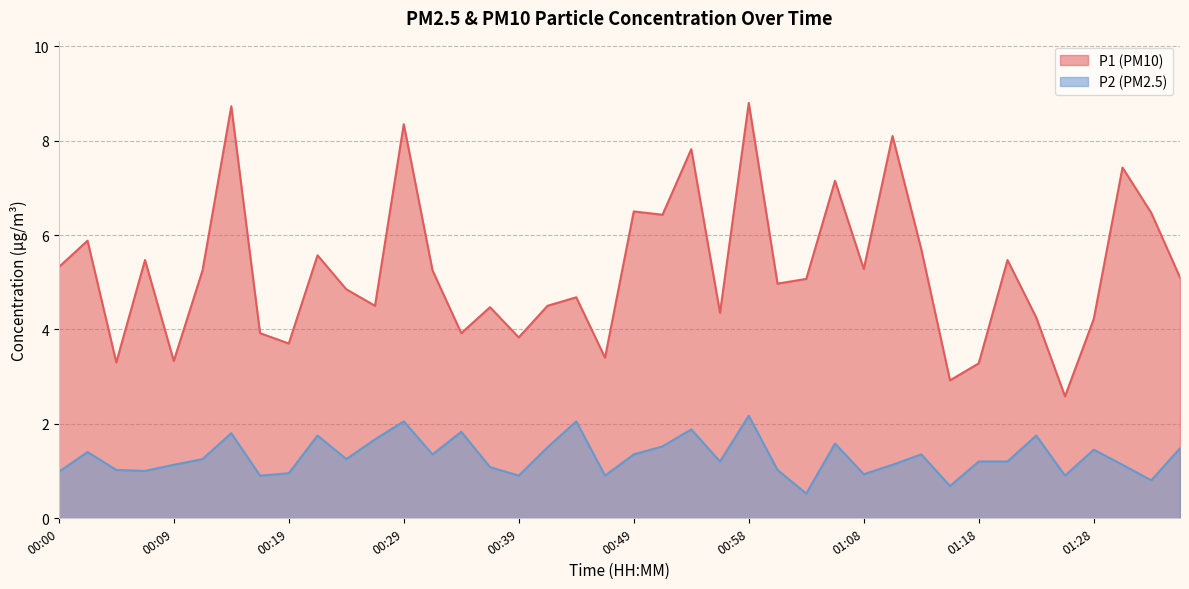

What is the minimum value for P1?

2.6